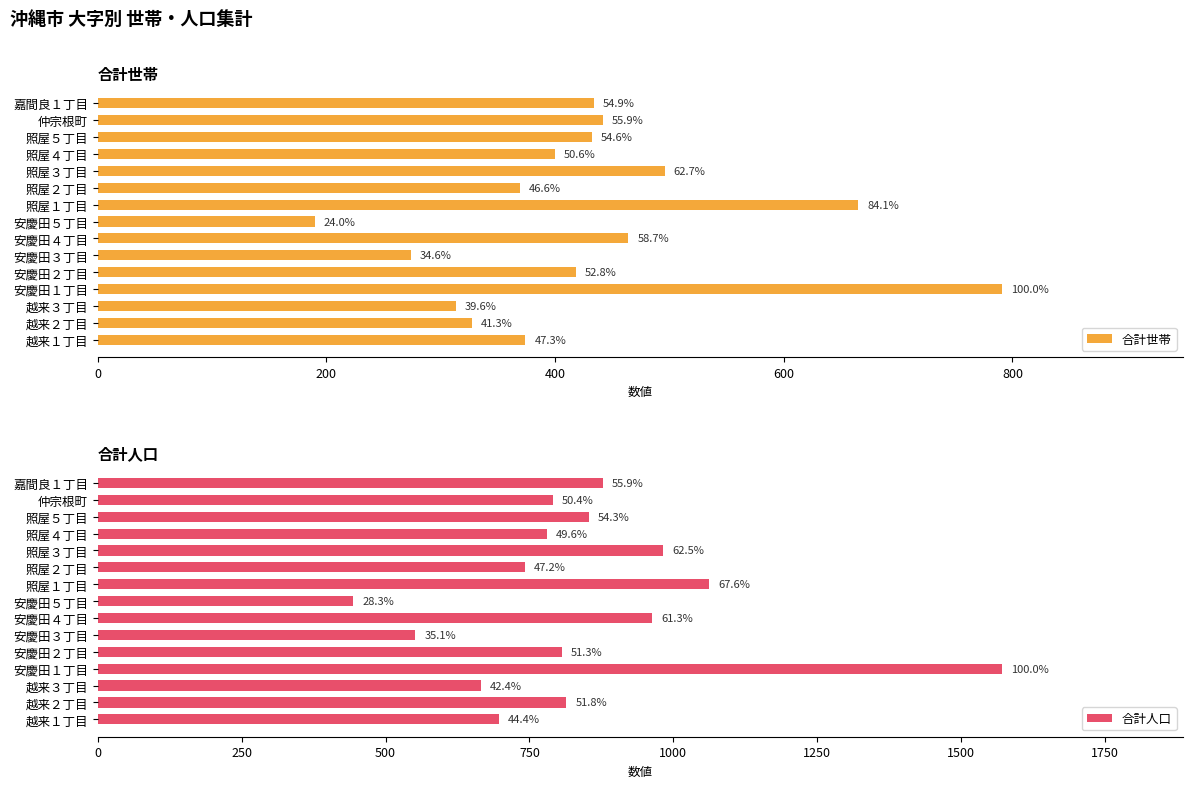

What is the highest value of the 合計世帯 series?

791